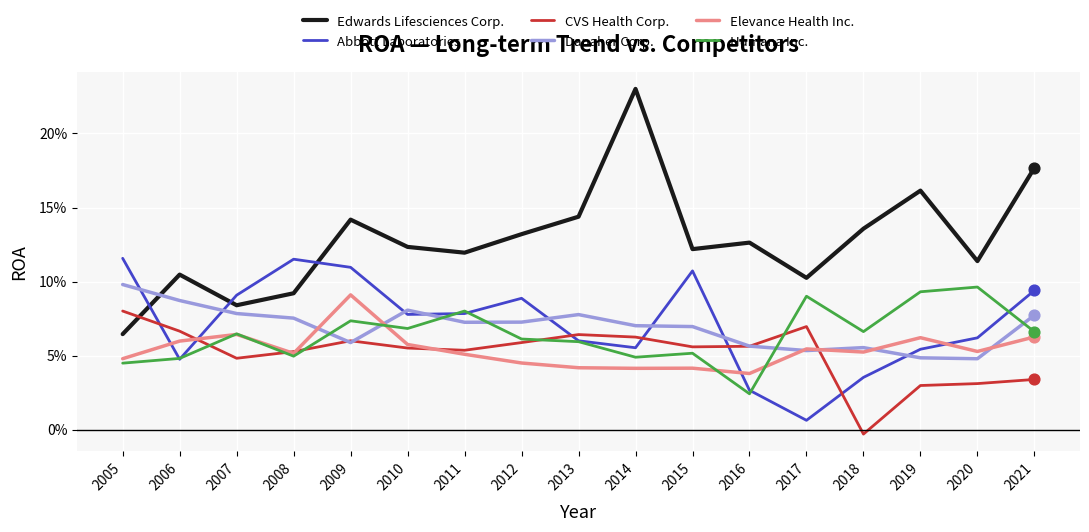

At which category is the sum across all series the highest?

2009